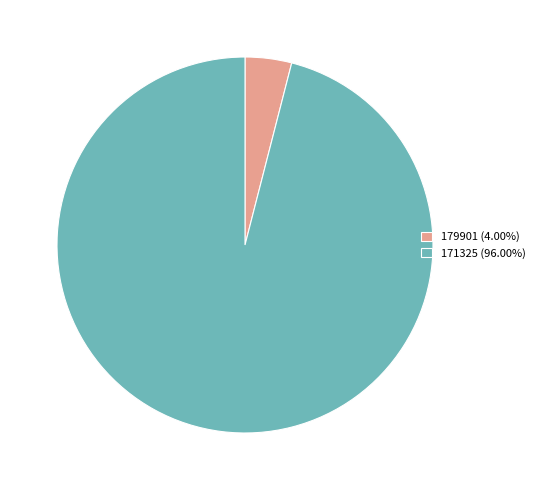

Do 171325 (96.00%) and 179901 (4.00%) together represent more than half of the pie?

Yes